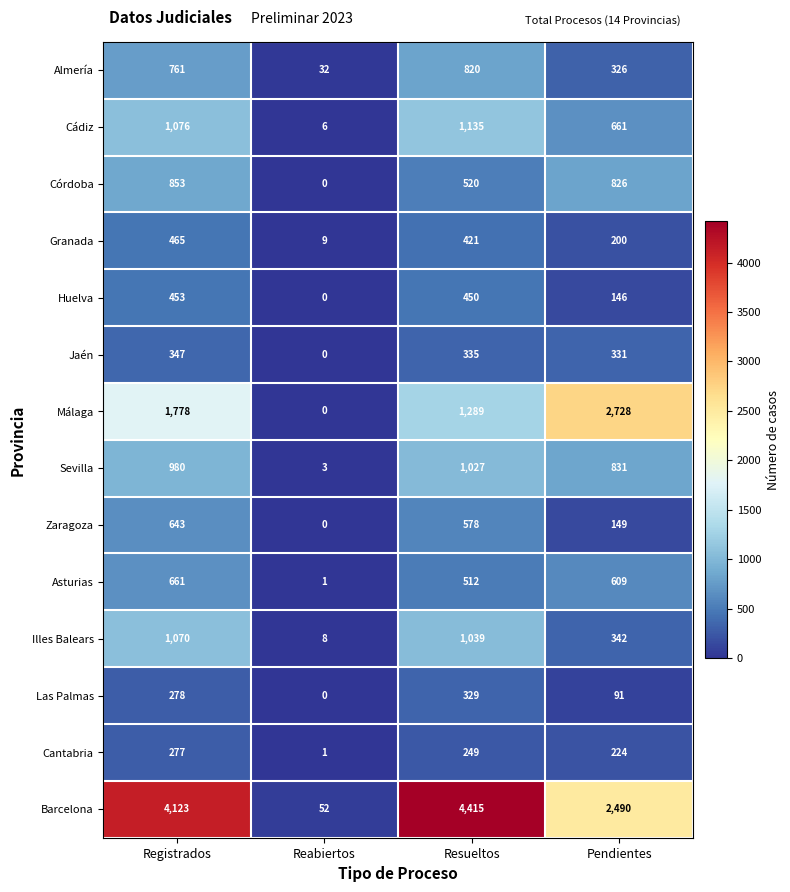

Is it true that Cádiz equals 1650 at Registrados?

False